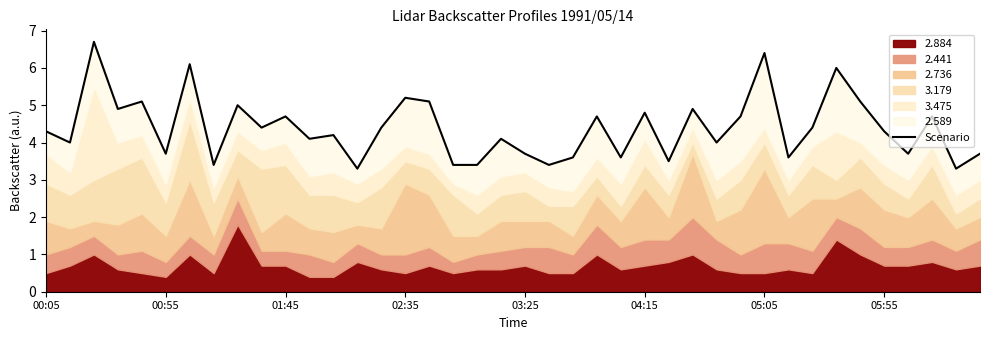

Count the number of categories in the chart.

40